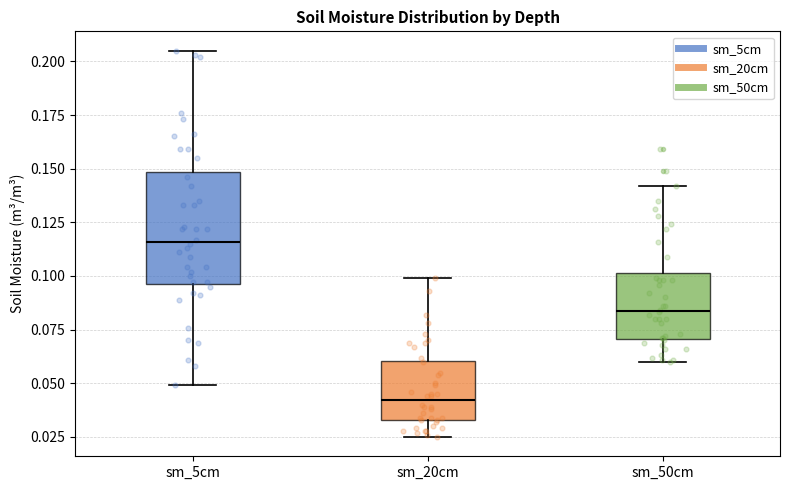

Which box's median line is the lowest?

sm_20cm